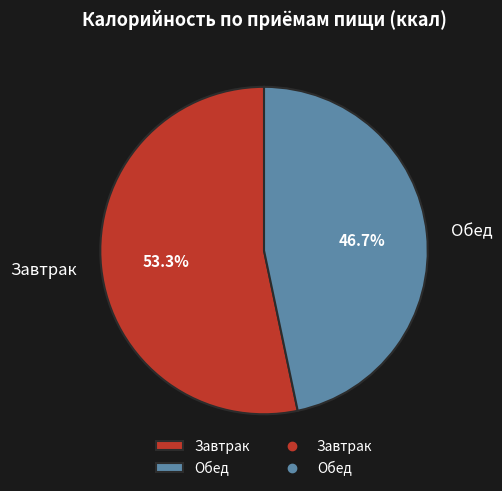

Between Завтрак and Обед, which is larger?

Завтрак